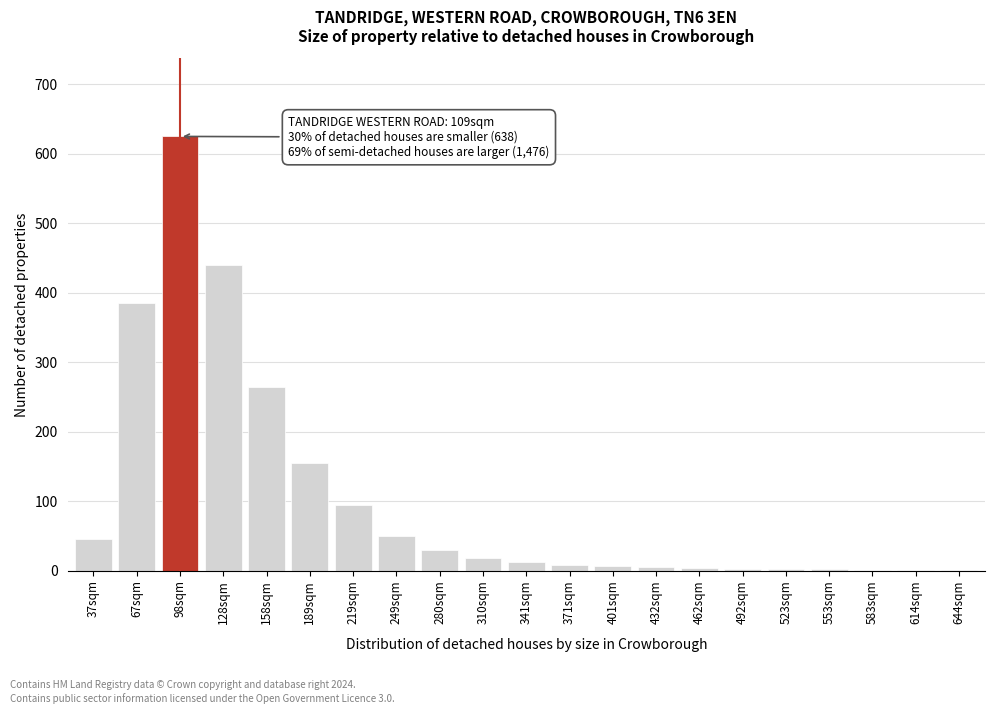

What is the sum of all values?

2153